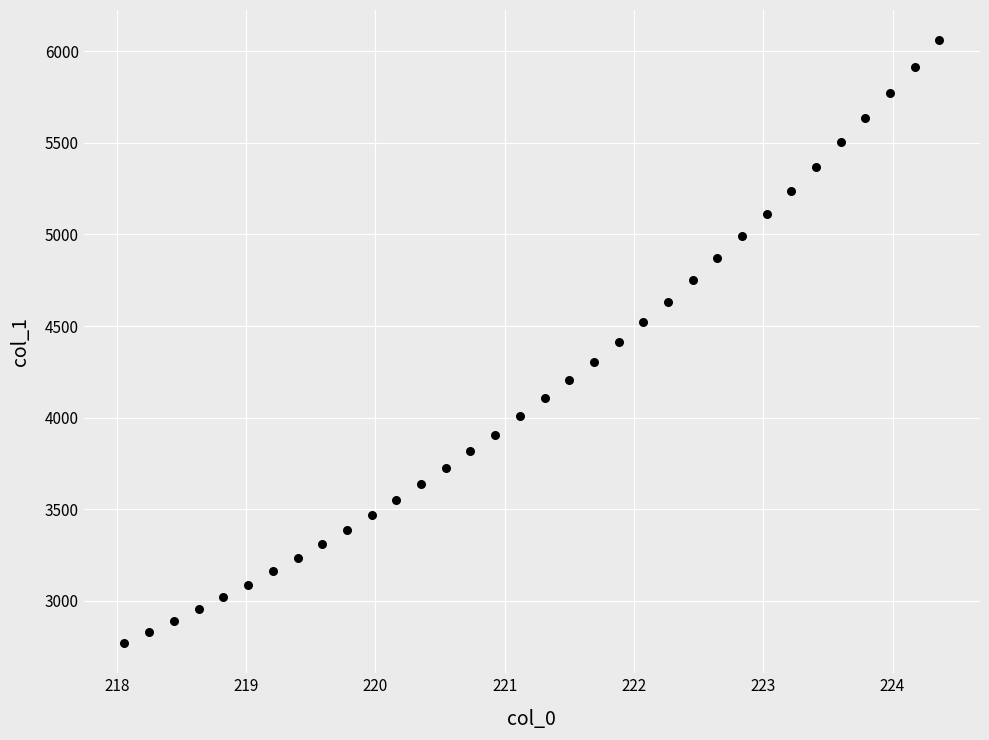

What is the range of Y values (max minus min)?

3292.3